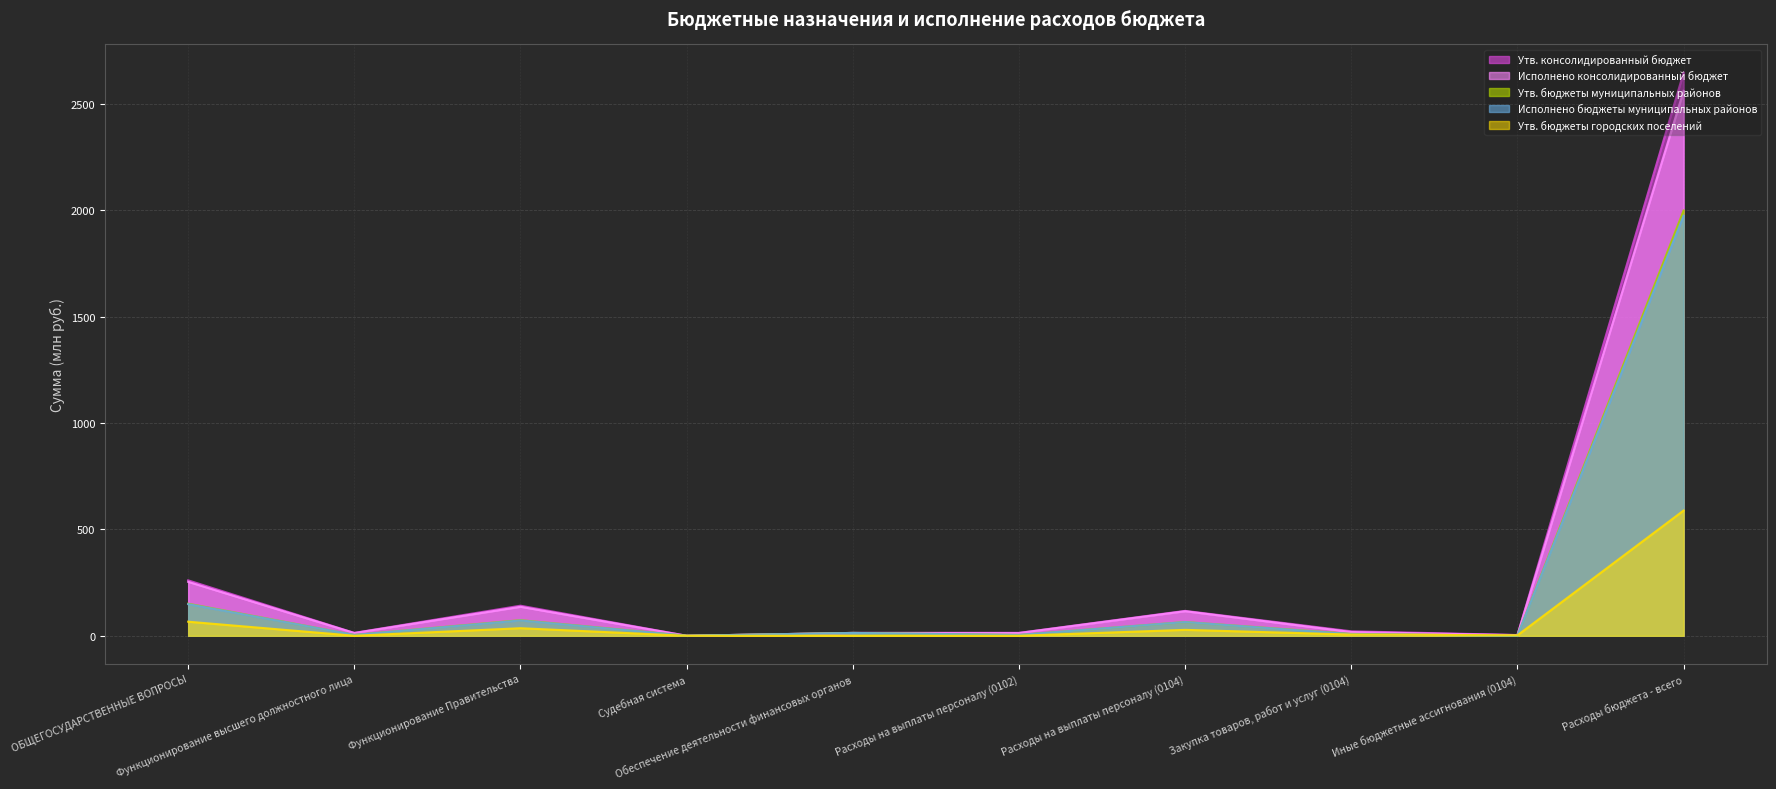

True or false: Утв. консолидированный бюджет and Утв. бюджеты городских поселений cross at least once.

False